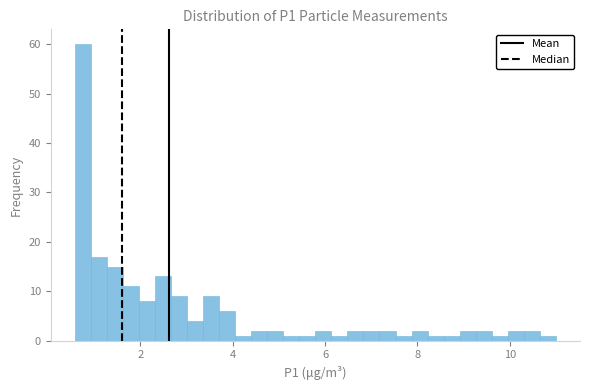

Read against the x-axis, roughly where is the centre of the tallest bar?

0.8